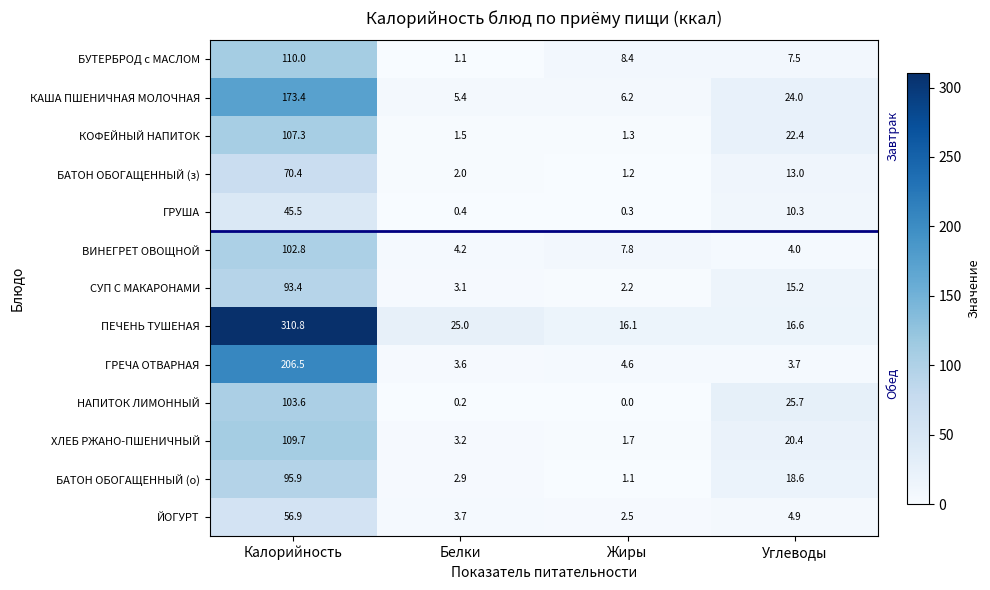

Rank the series at Белки from lowest to highest value.

НАПИТОК ЛИМОННЫЙ, ГРУША, БУТЕРБРОД с МАСЛОМ, КОФЕЙНЫЙ НАПИТОК, БАТОН ОБОГАЩЕННЫЙ (з), БАТОН ОБОГАЩЕННЫЙ (о), СУП С МАКАРОНАМИ, ХЛЕБ РЖАНО-ПШЕНИЧНЫЙ, ГРЕЧА ОТВАРНАЯ, ЙОГУРТ, ВИНЕГРЕТ ОВОЩНОЙ, КАША ПШЕНИЧНАЯ МОЛОЧНАЯ, ПЕЧЕНЬ ТУШЕНАЯ